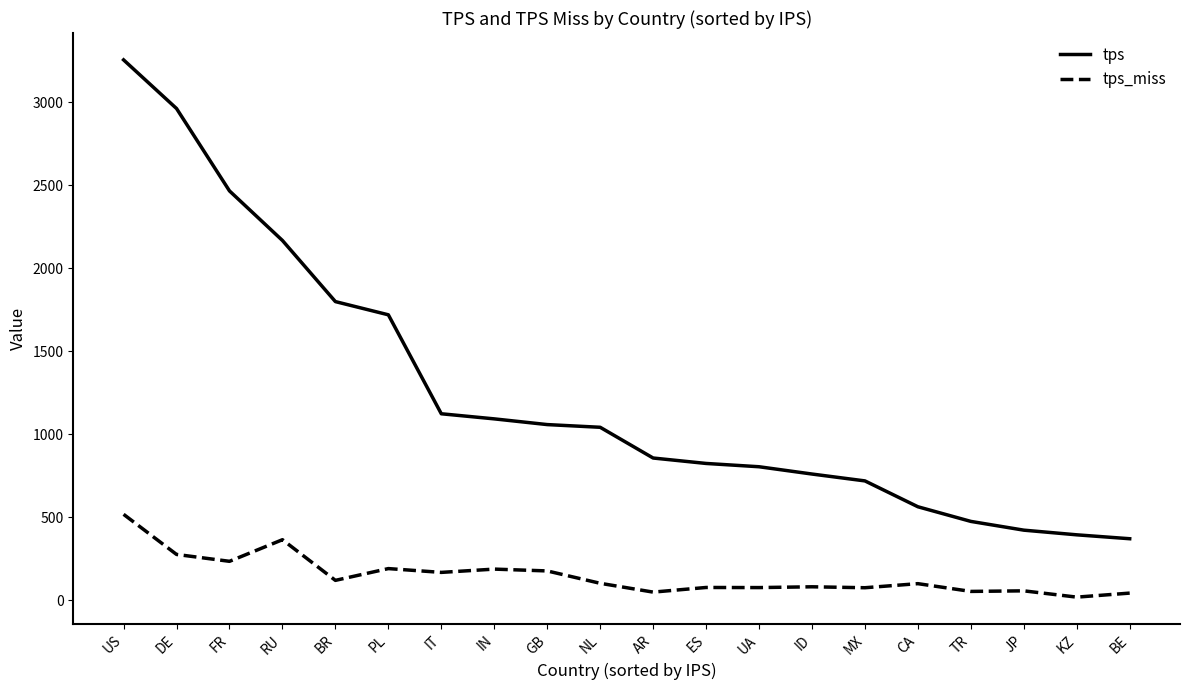

Which series has the largest total across all categories?

tps